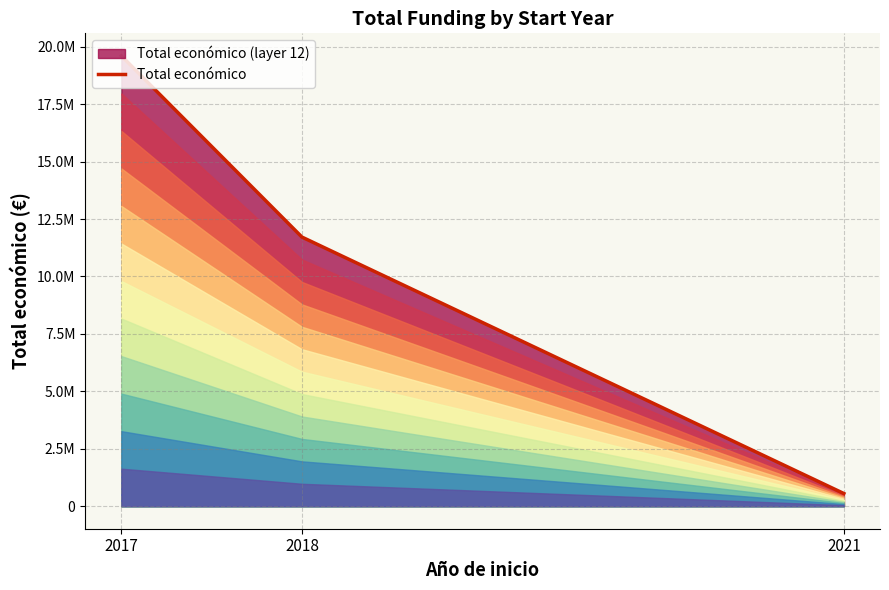

Which label corresponds to the largest value in the chart?

2017